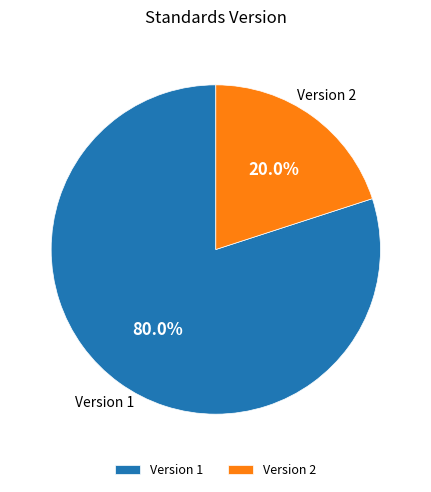

Between Version 1 and Version 2, which is larger?

Version 1